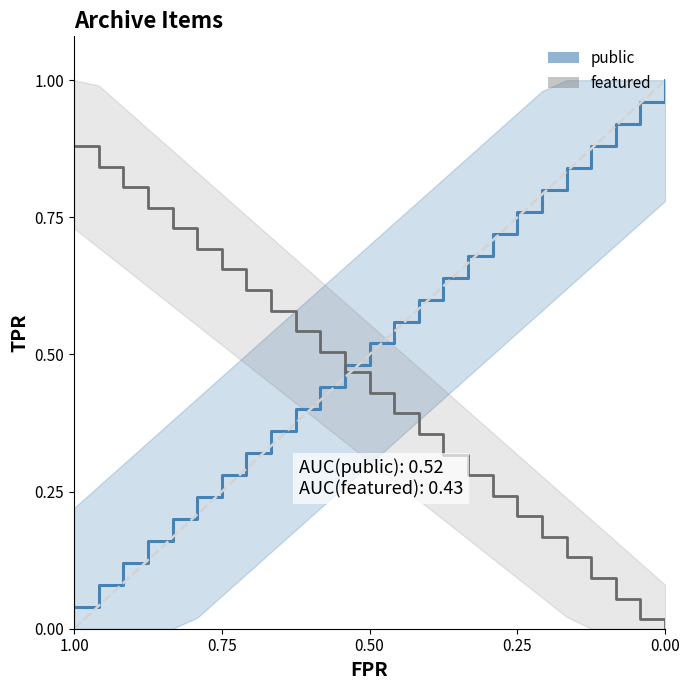

How many categories are shown in the chart?

25